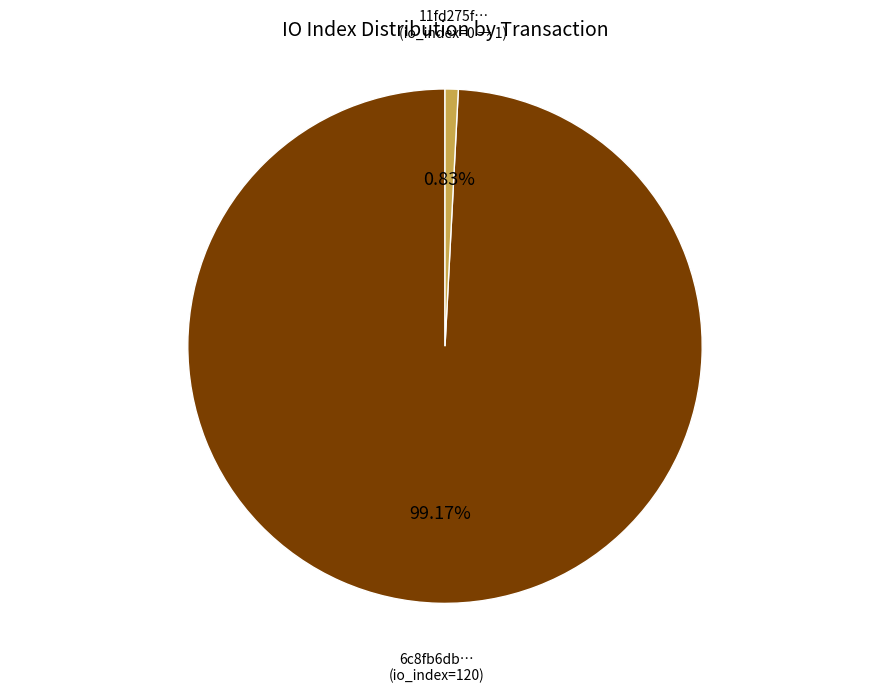

Is there any slice that represents more than half of the pie?

Yes